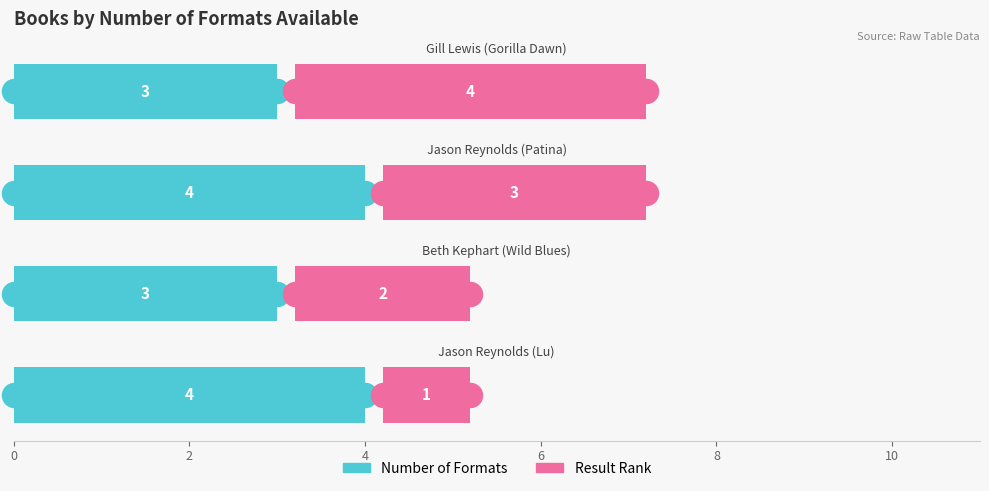

At how many categories does at least one series exceed 1?

4